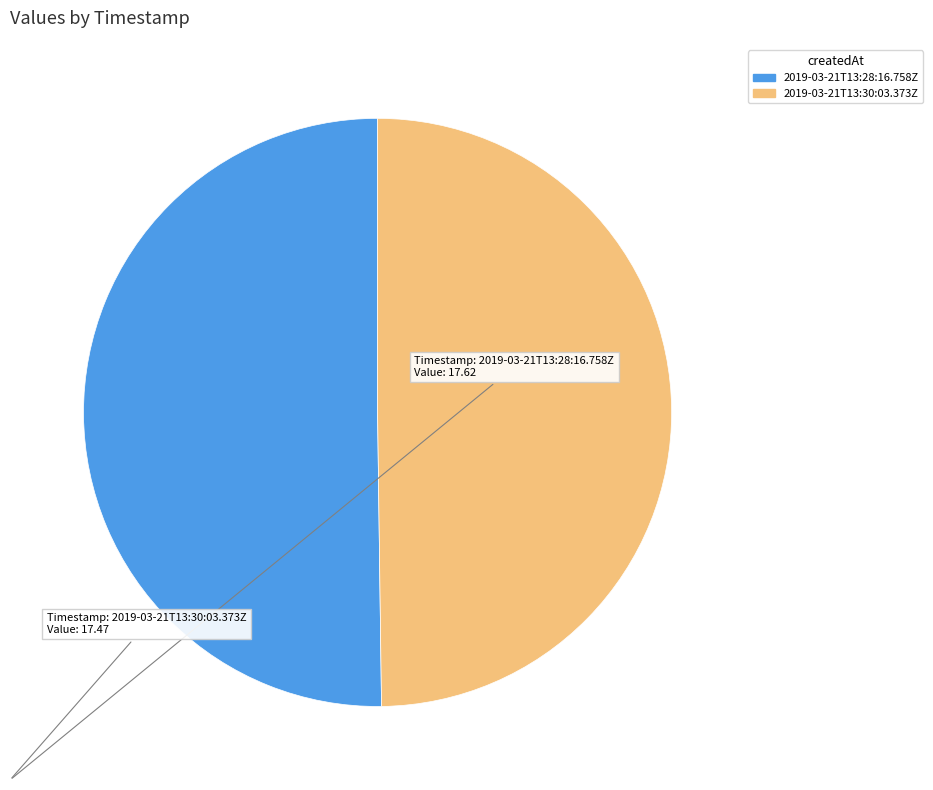

How many slices are in this pie chart?

2